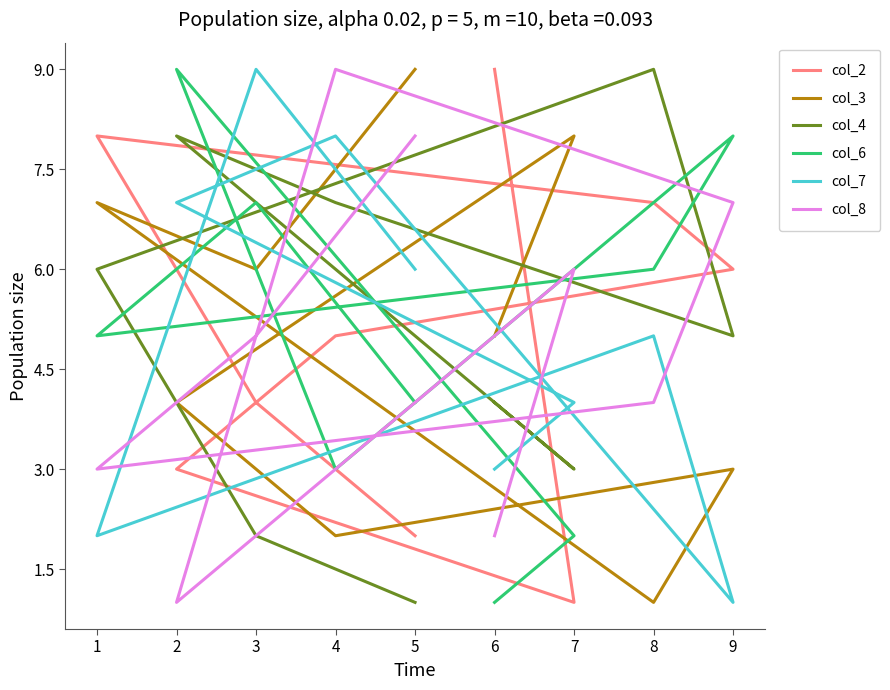

Which category has the lowest value across all series?

7